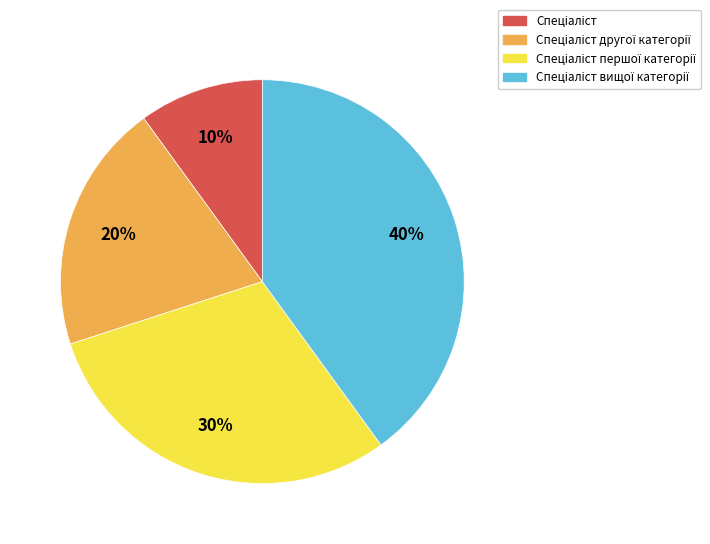

To the nearest percent, what is the difference between the largest and smallest slice percentages?

30%